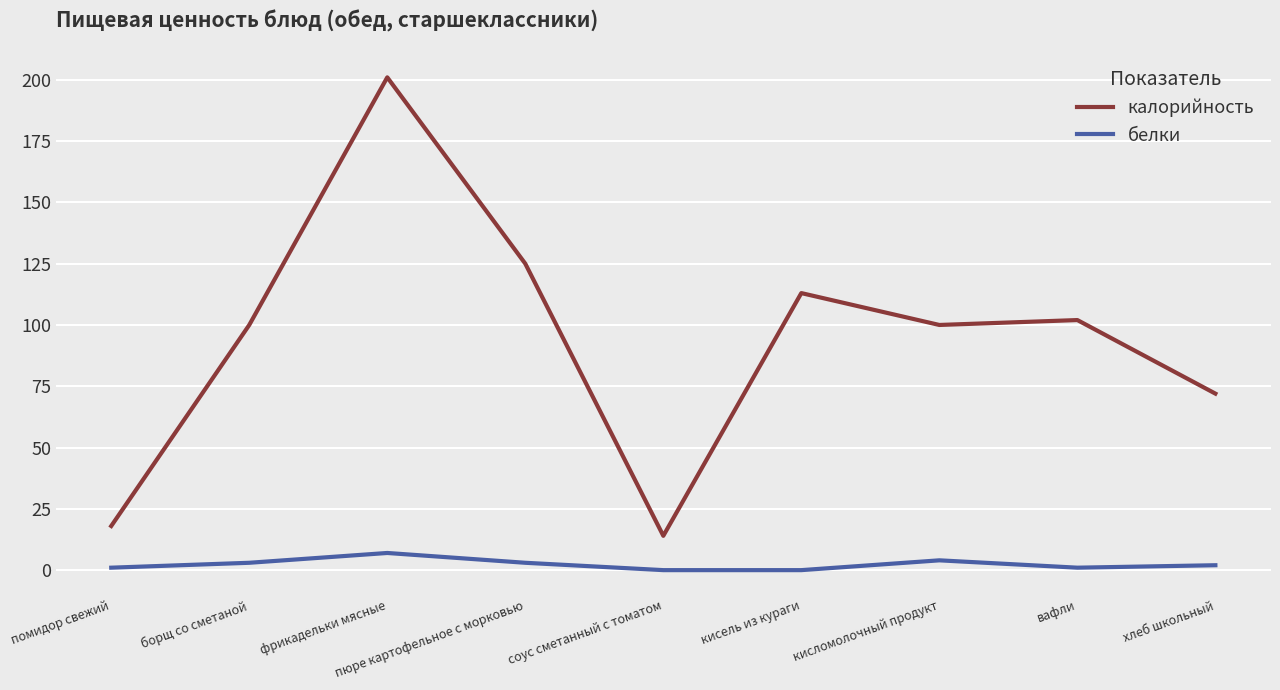

True or false: белки and калорийность cross at least once.

False